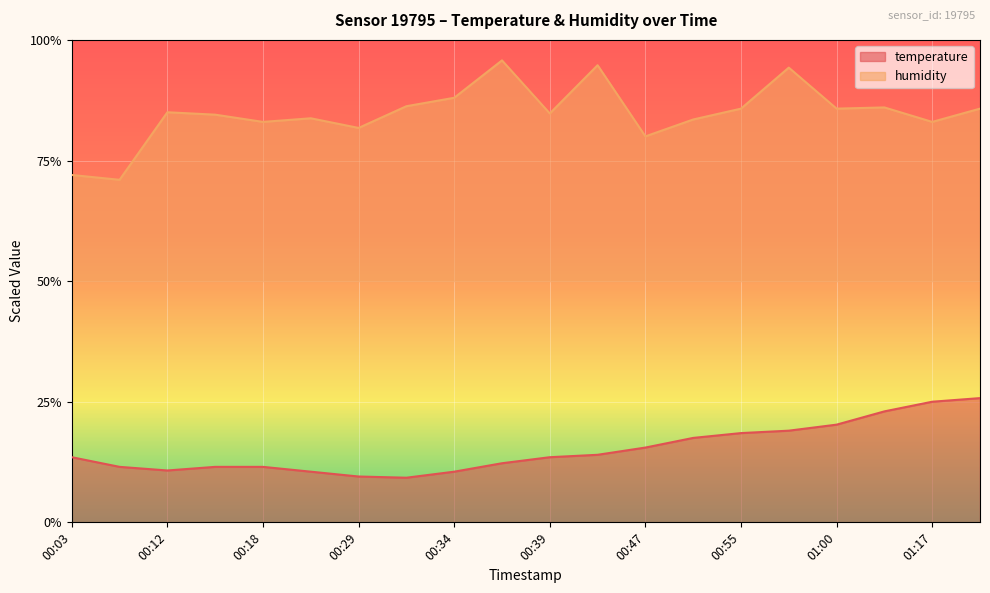

What is the maximum value shown in the chart?

95.7